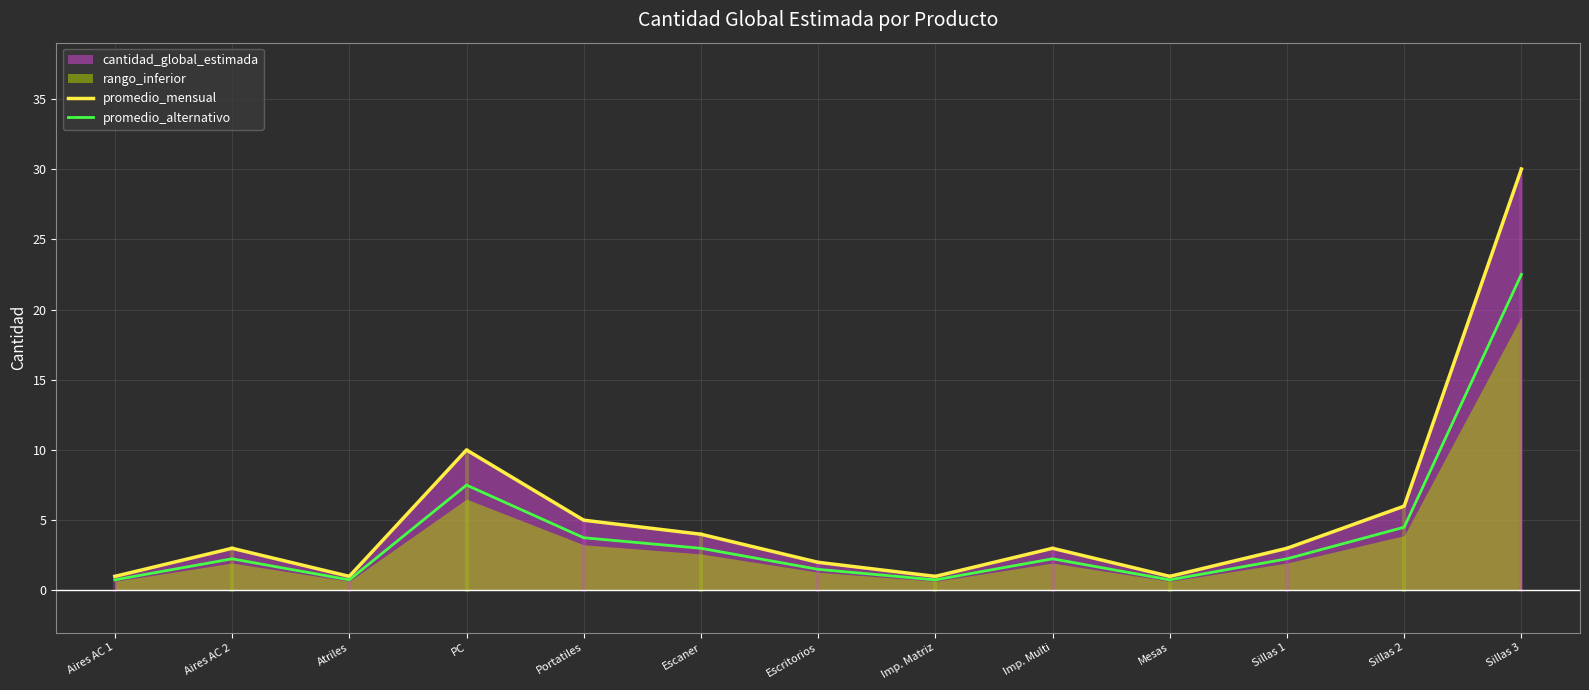

Is the value of promedio_alternativo at Sillas 1 greater than the value of promedio_mensual at Escaner?

No